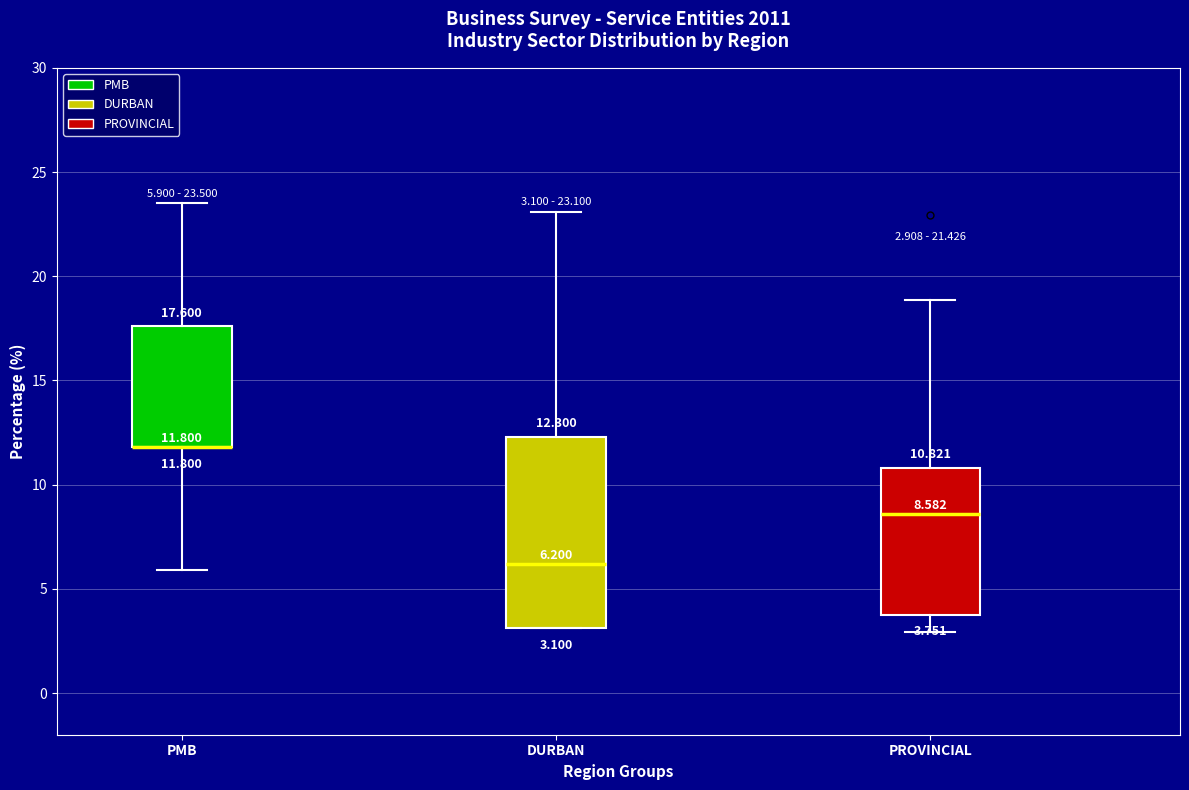

Which box is the tallest, from its lower edge to its upper edge?

DURBAN